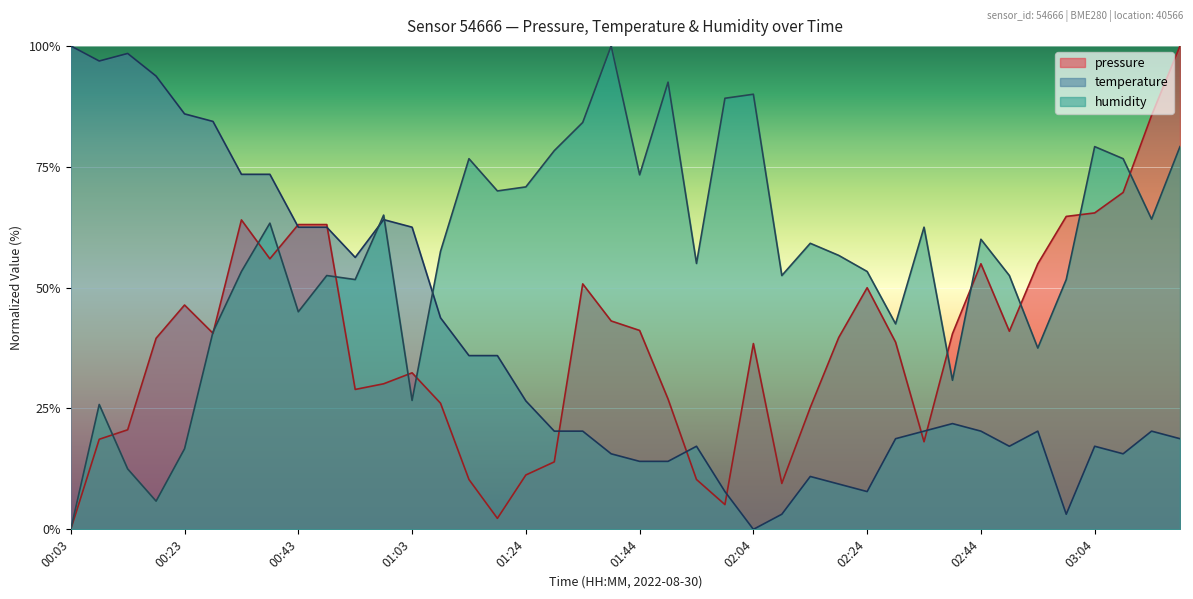

How many distinct data groups are displayed?

3